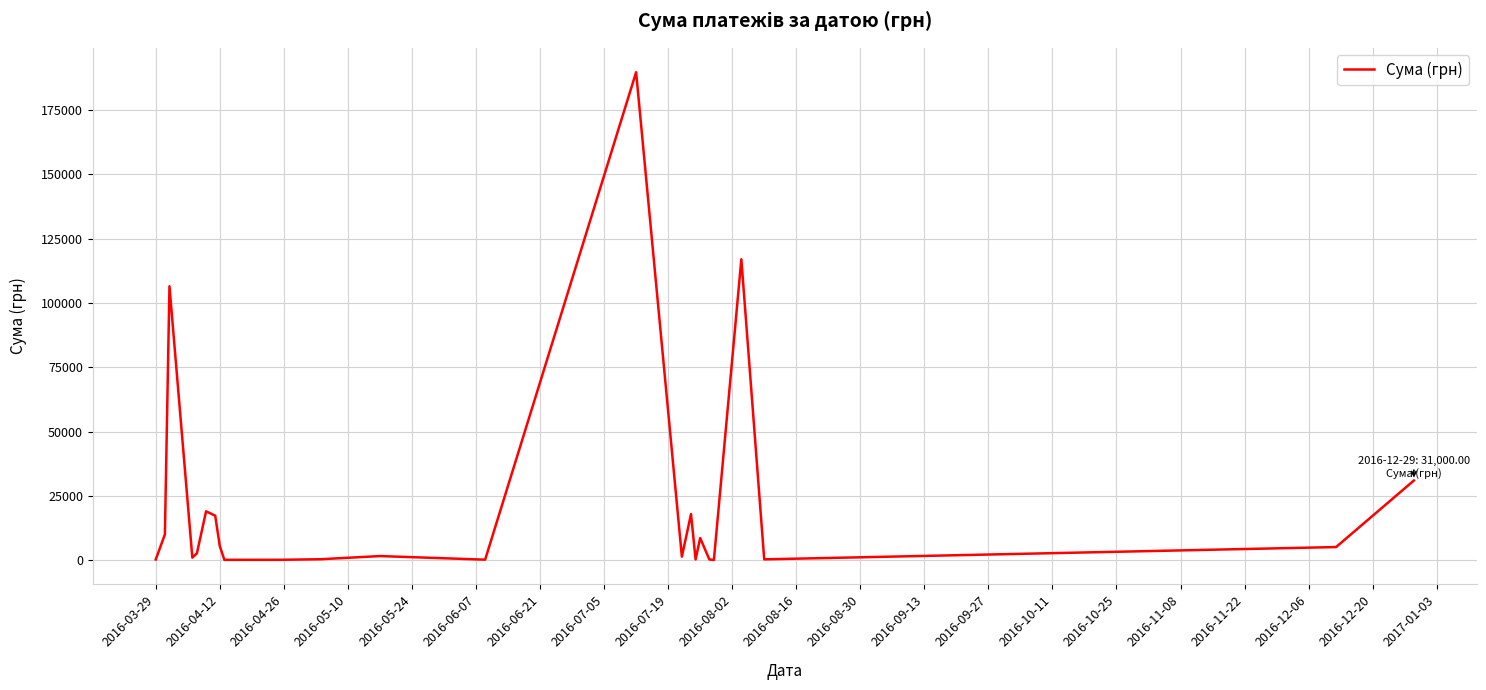

What is the maximum value shown in the chart?

189723.1